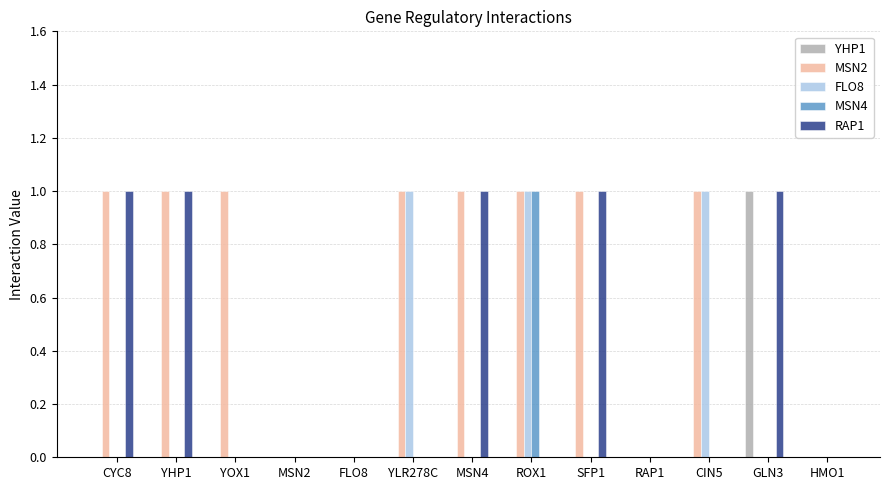

At which label does MSN4 reach its peak?

ROX1